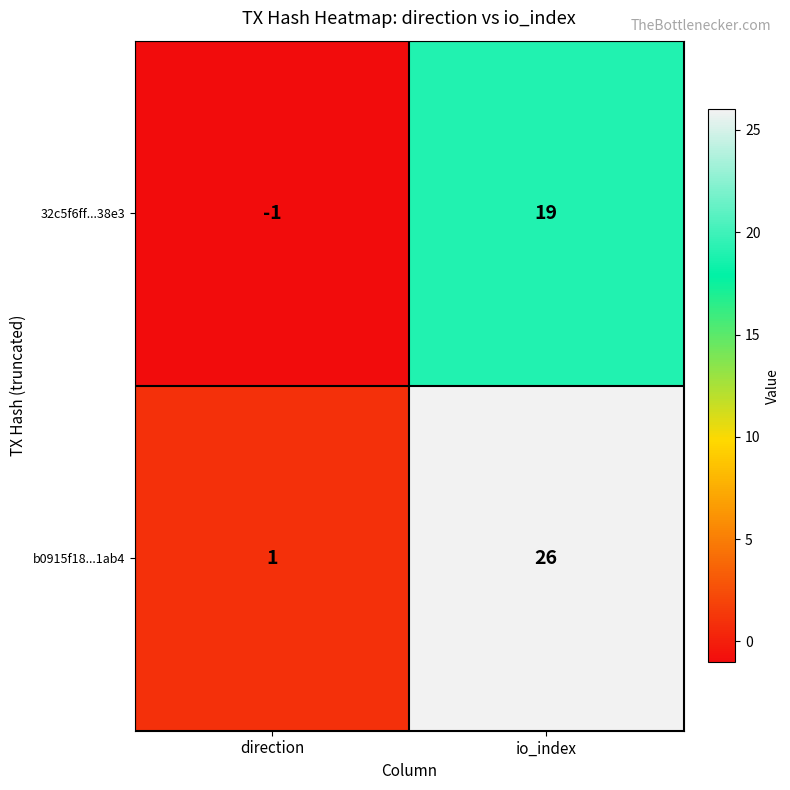

True or false: b0915f18...1ab4 has a value of 17 at io_index.

False